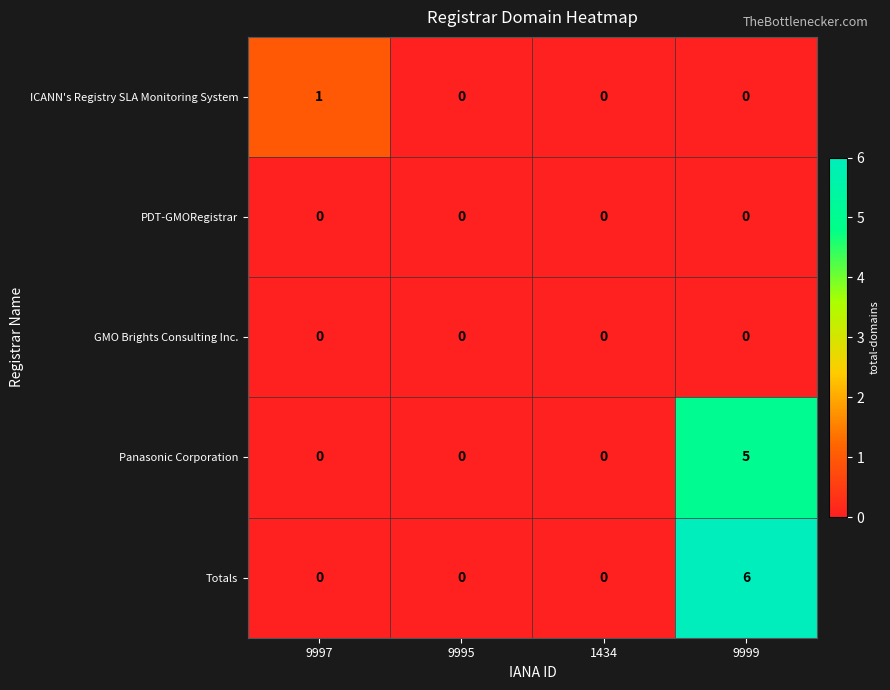

How many series are shown in this chart?

5